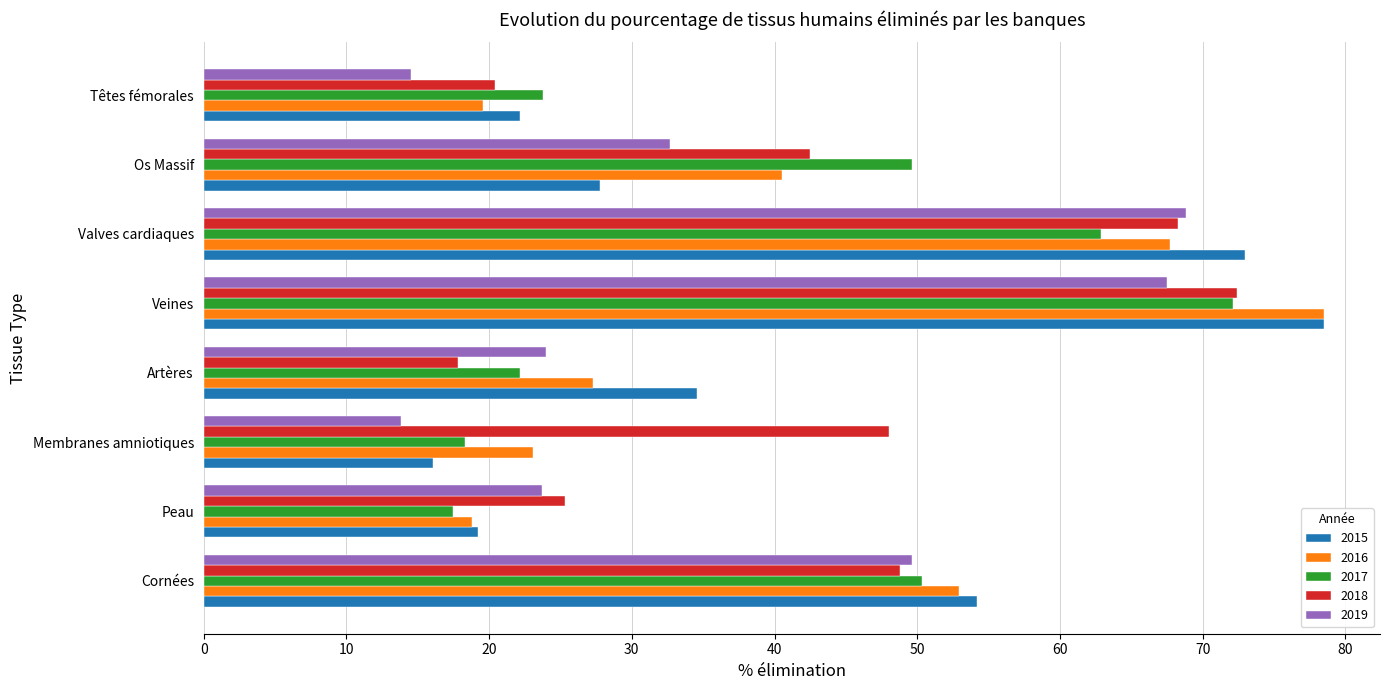

Which category has the lowest value across all series?

Membranes amniotiques